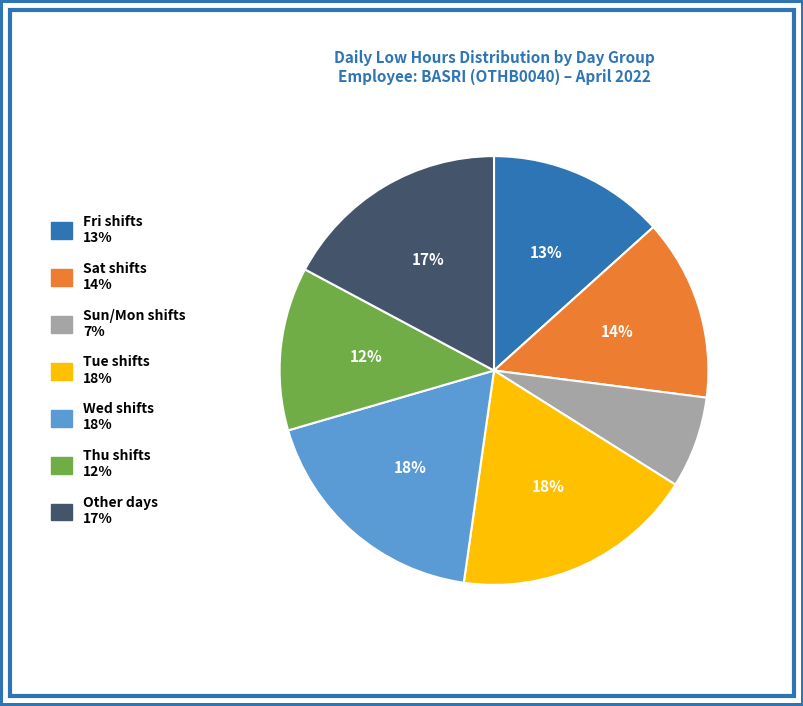

Is there a majority slice in this chart?

No